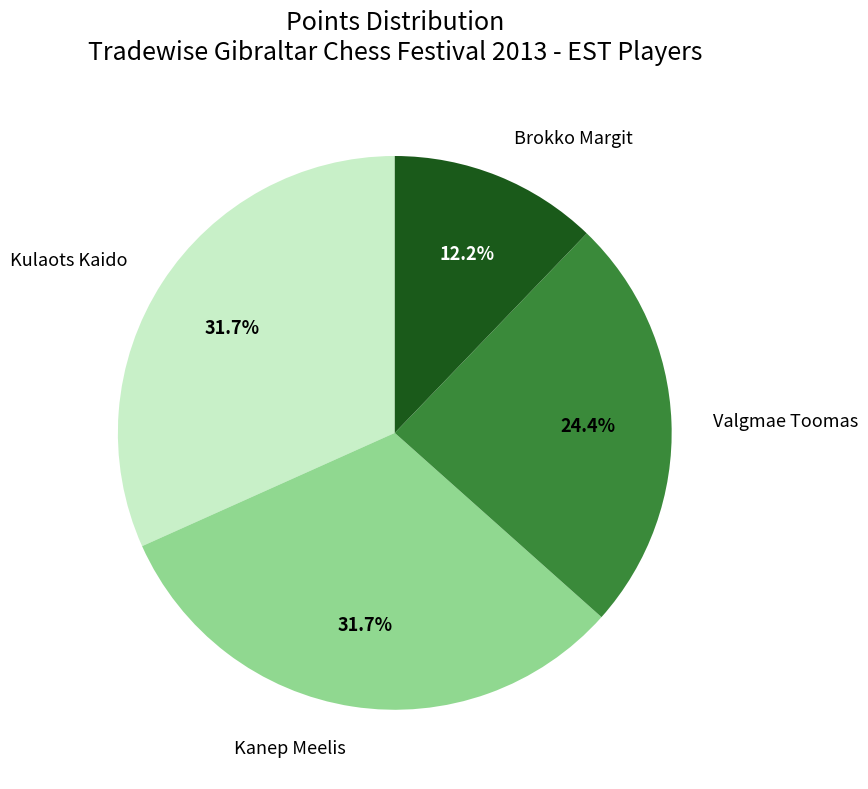

Is the sum of Valgmae Toomas and Kanep Meelis greater than half?

Yes